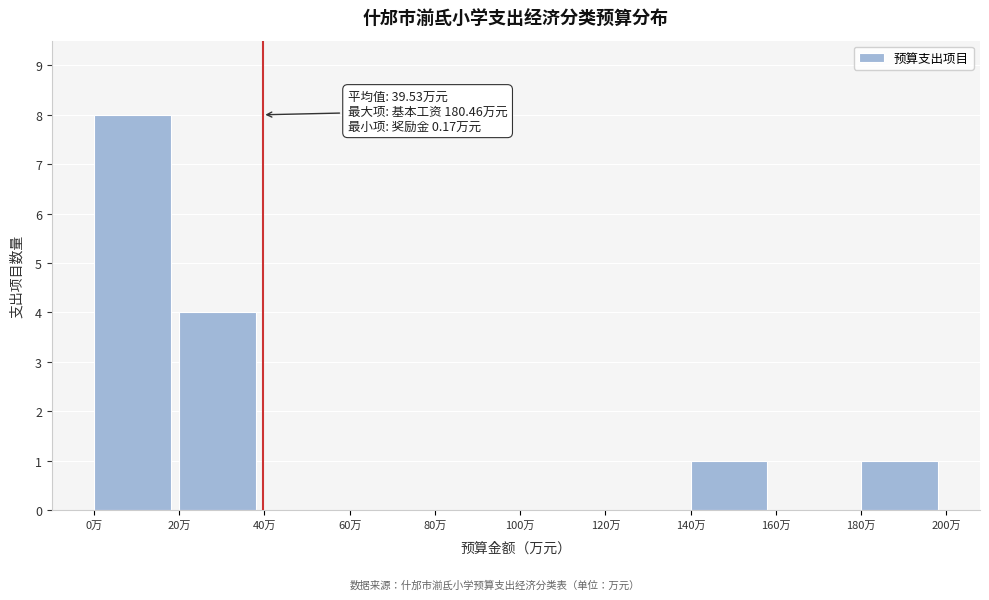

Over which range of the x-axis is the bar tallest?

0 to 20